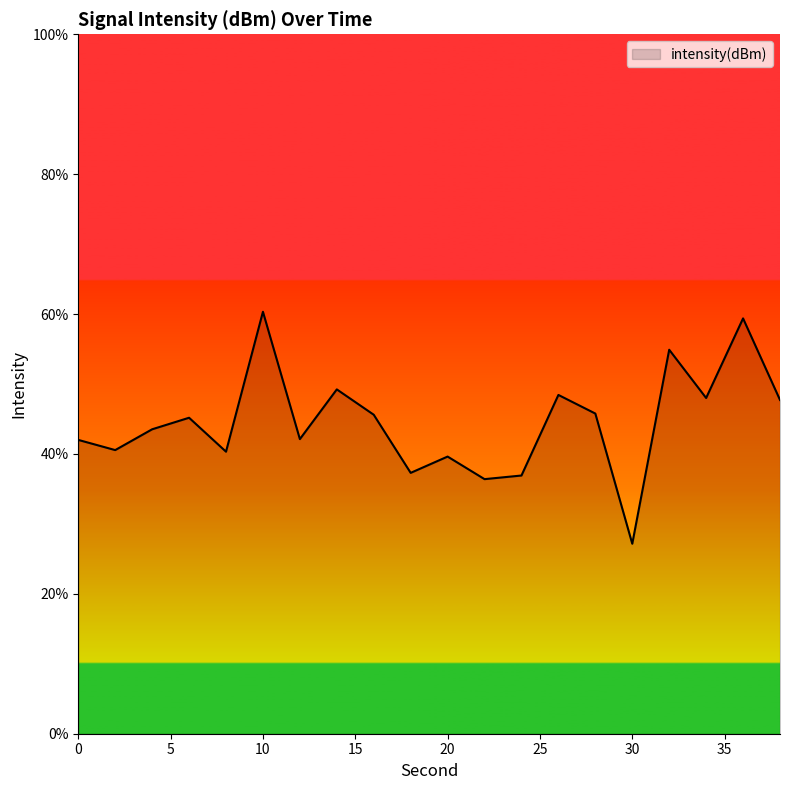

How many categories are shown in the chart?

20